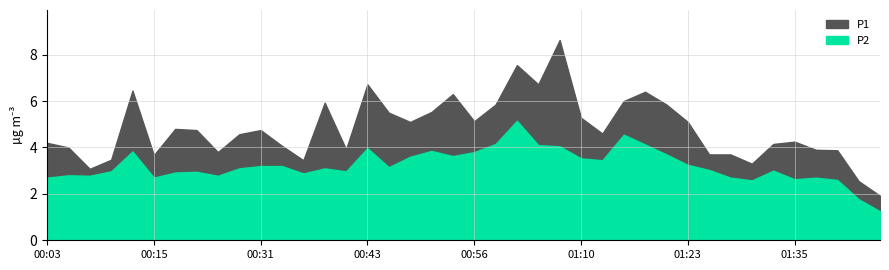

True or false: P2 and P1 intersect in this chart.

False